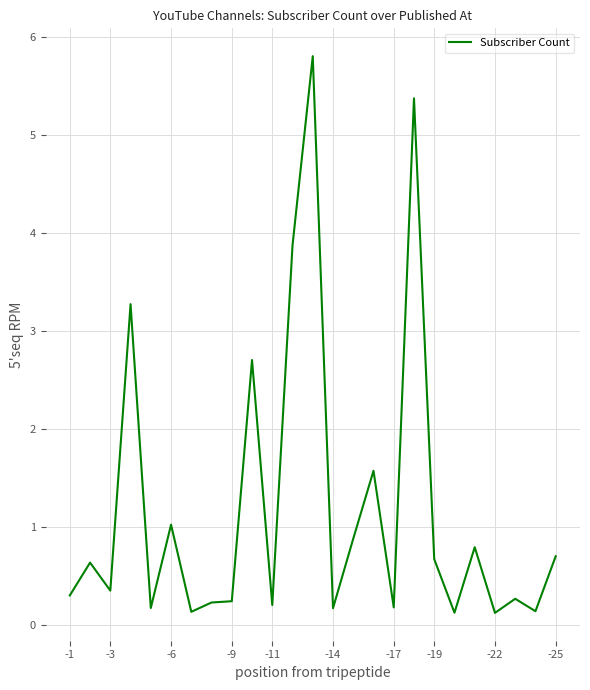

True or false: there are more than 0 points higher than both neighbors.

True